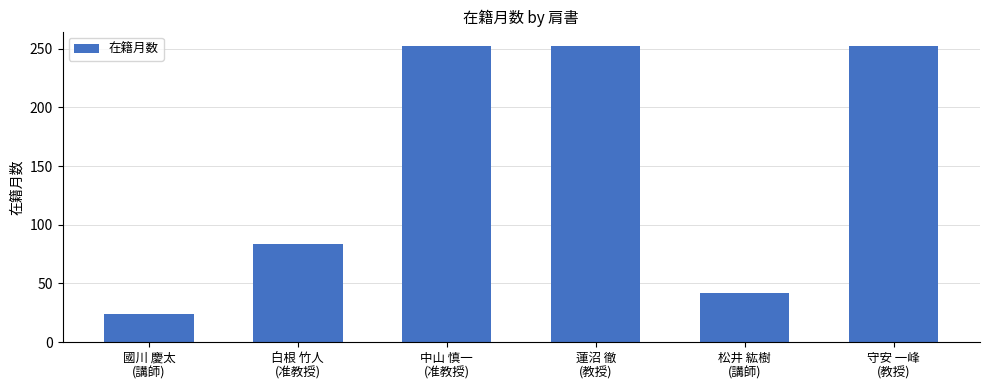

Reading left to right, transcribe all the data shown in this chart.

國川 慶太
(講師)=24	白根 竹人
(准教授)=84	中山 慎一
(准教授)=252	蓮沼 徹
(教授)=252	松井 紘樹
(講師)=42	守安 一峰
(教授)=252